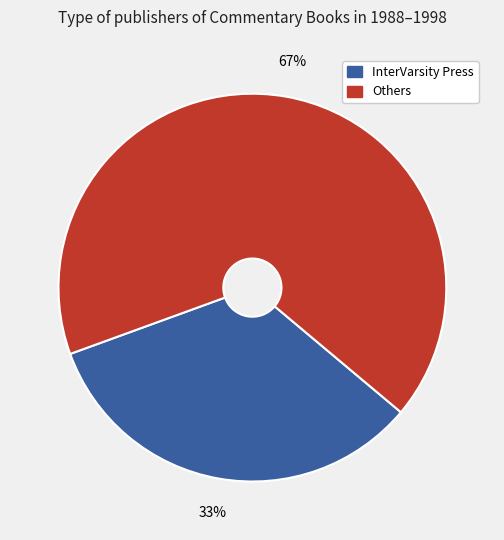

To the nearest percent, what is the average slice percentage?

50%